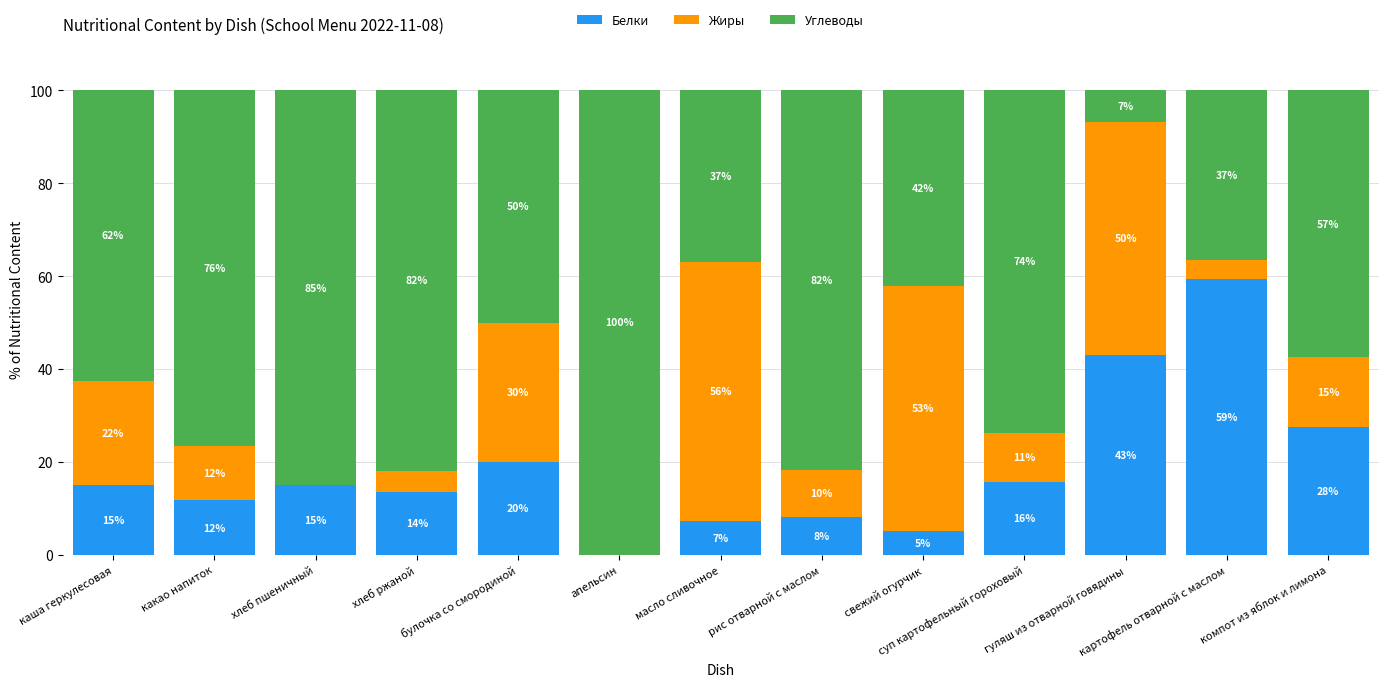

At which category is the sum across all series the highest?

хлеб ржаной